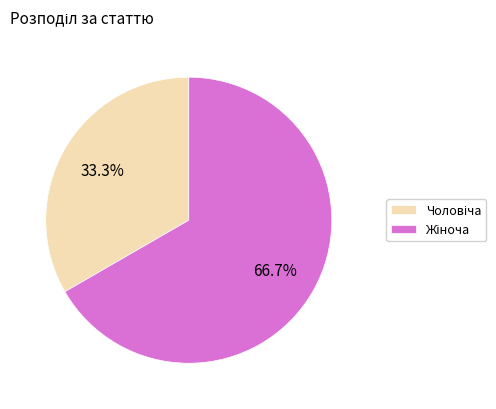

Is there a majority slice in this chart?

Yes